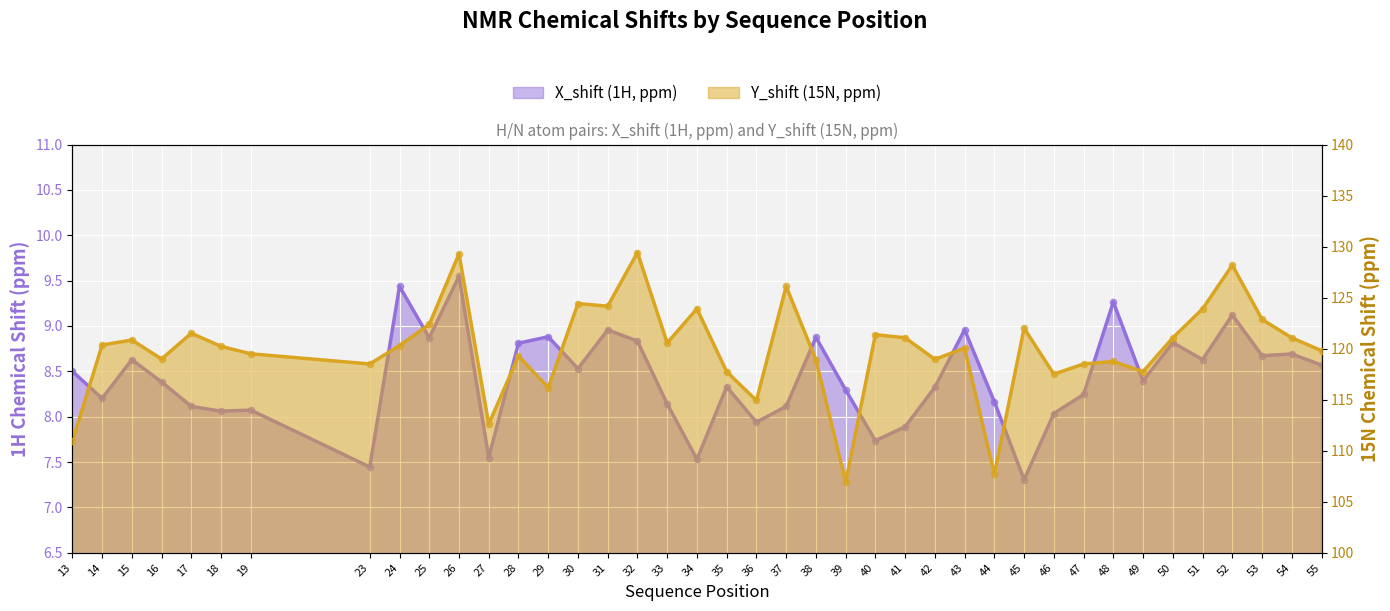

At how many categories does at least one series exceed 65?

40